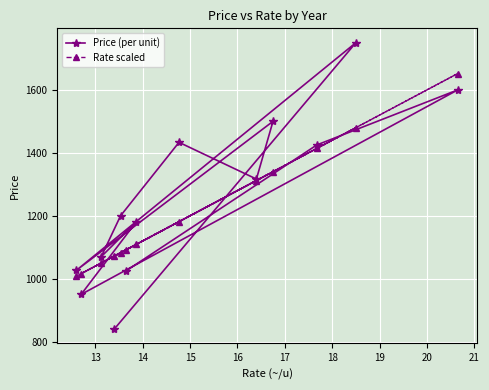

Which series has the widest spread of values?

Price (per unit)